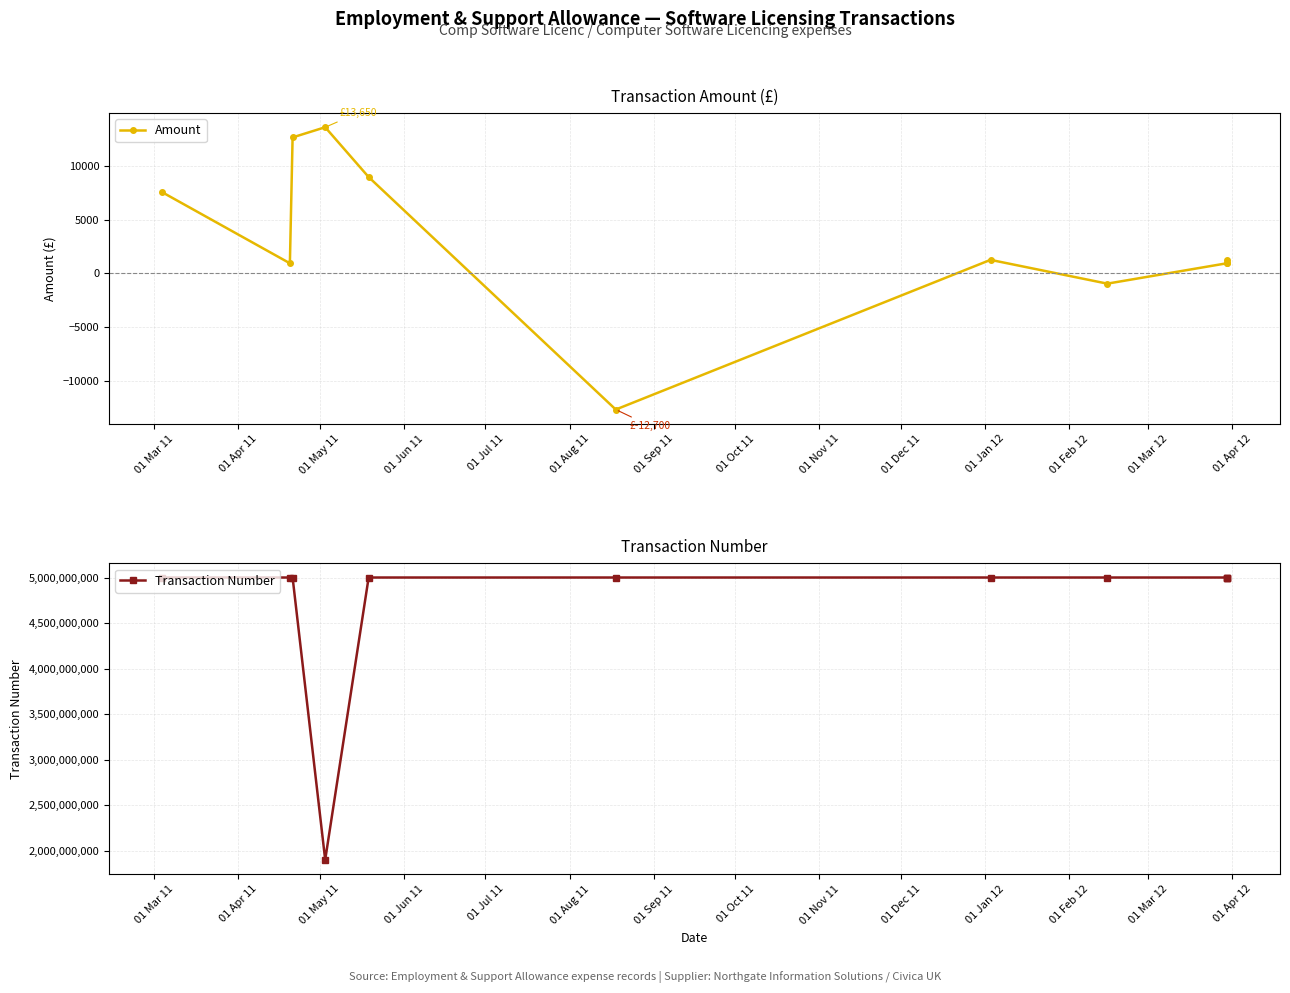

At which label does Amount reach its minimum?

01 Aug 11